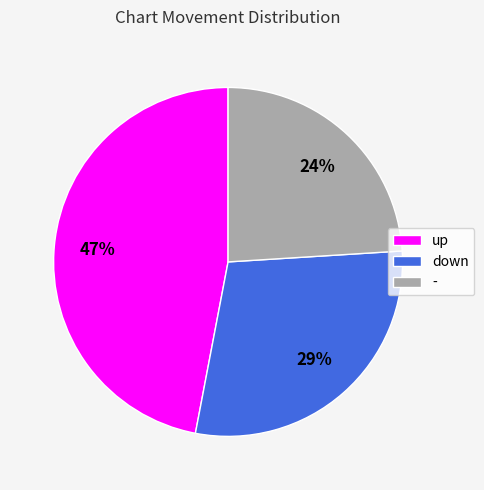

To the nearest percent, what is the average slice percentage?

33%